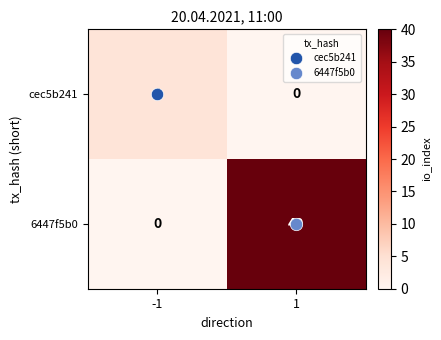

What is the maximum value for cec5b241?

4